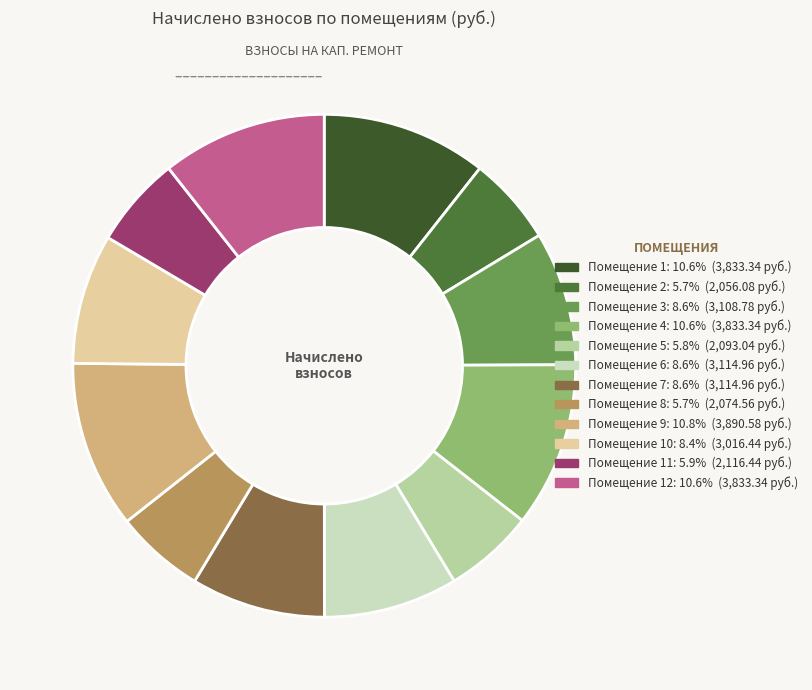

How many slices are in this pie chart?

12